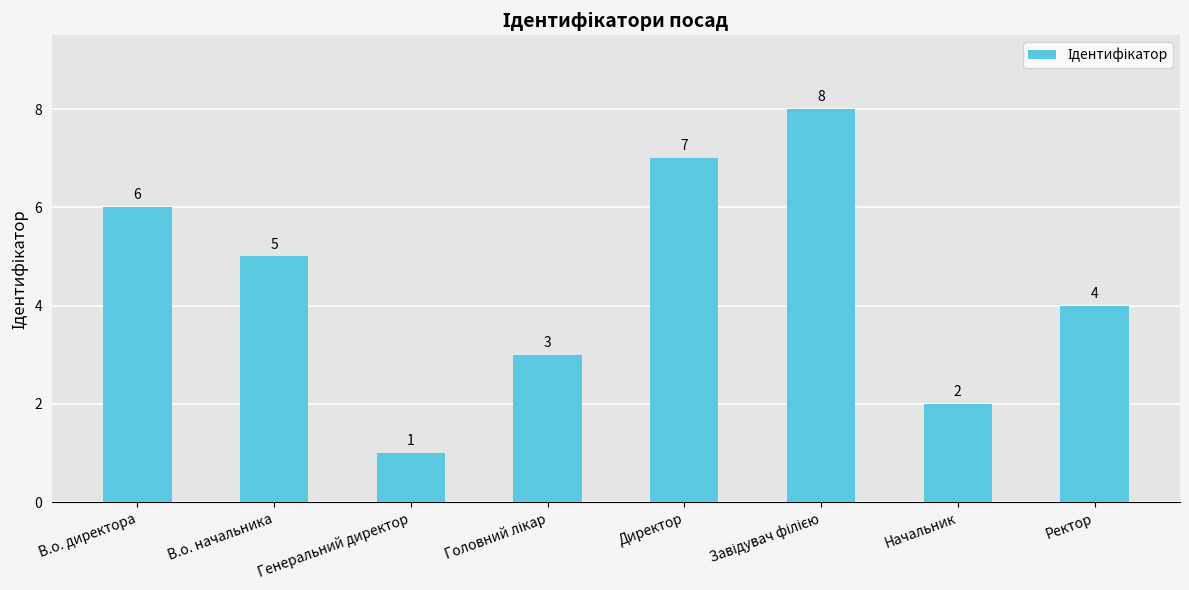

Which category has the lowest value across all series?

Генеральний директор